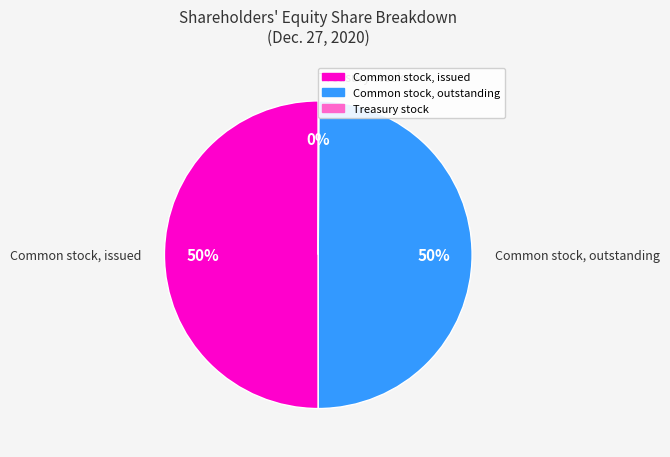

The Common stock, outstanding slice represents 50% of the pie. True or false?

True